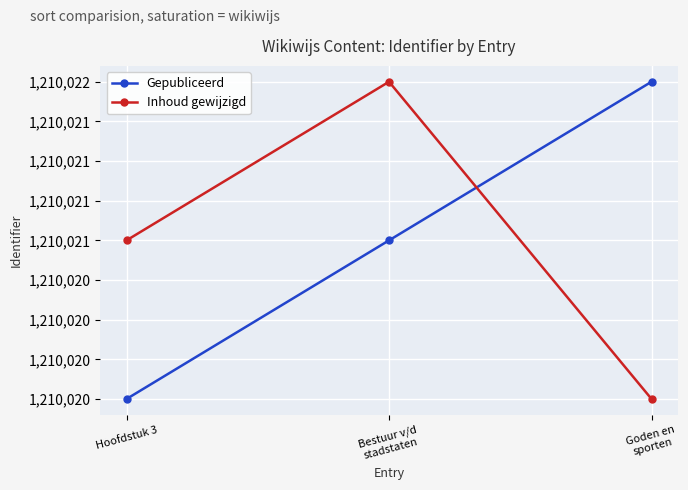

Read the Inhoud gewijzigd value at Hoofdstuk 3.

1210021